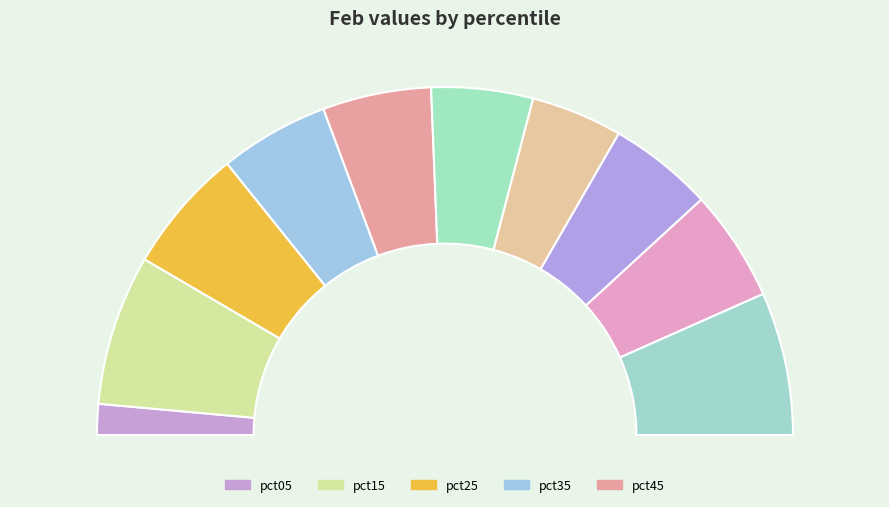

Rank the categories by value from highest to lowest.

pct15, pct95, pct25, pct85, pct35, pct45, pct75, pct55, pct65, pct05